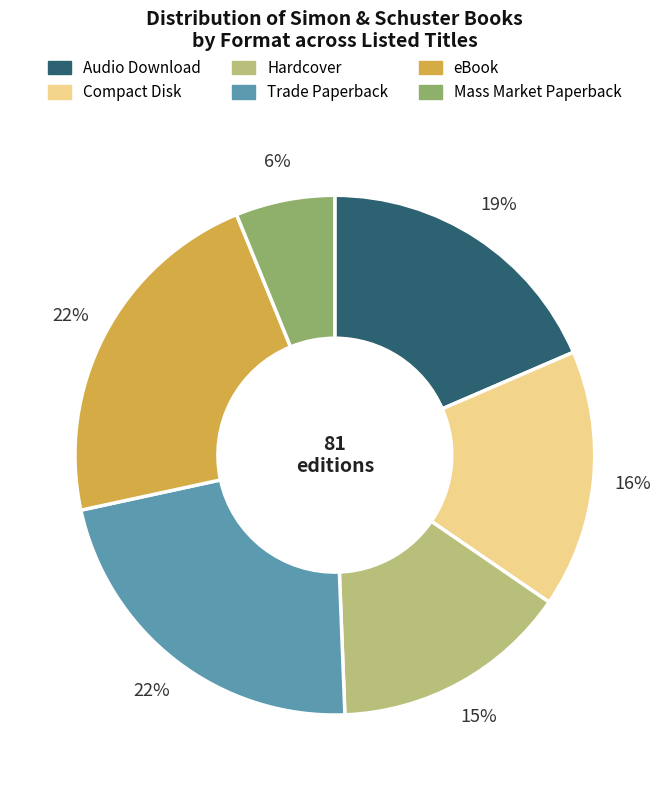

True or false: Mass Market Paperback accounts for 6% of the total.

True